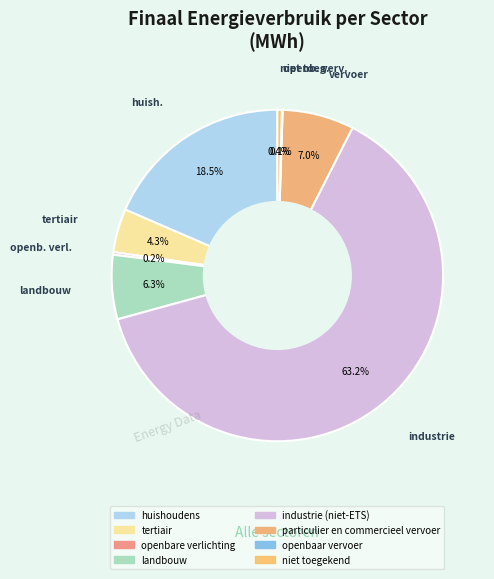

Which category has the biggest portion of the pie?

industrie (niet-ETS)